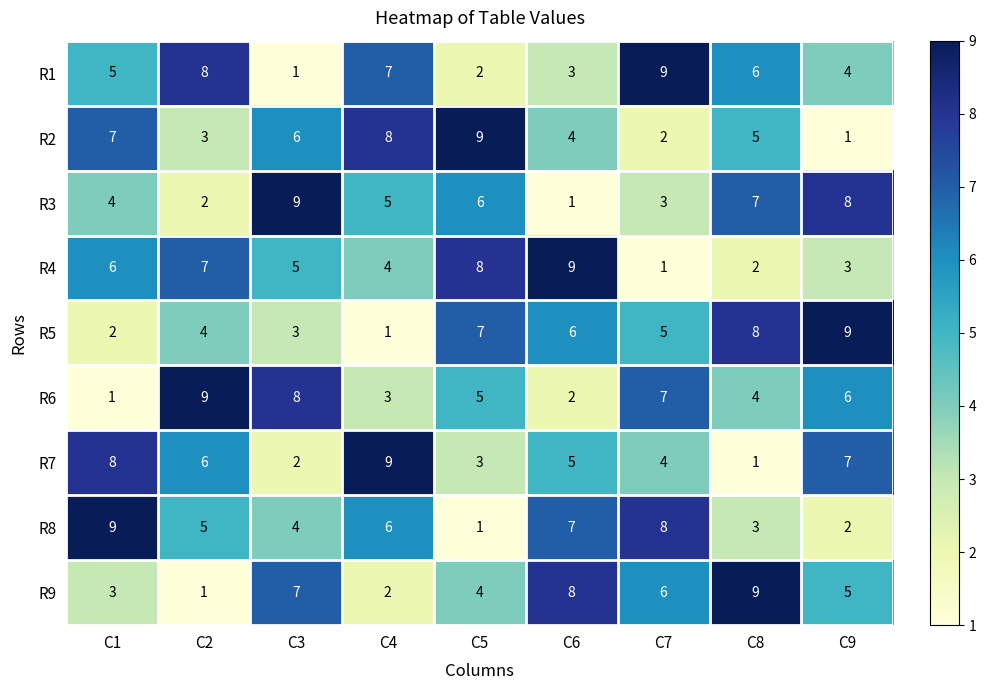

What is the total value across all series at C1?

45